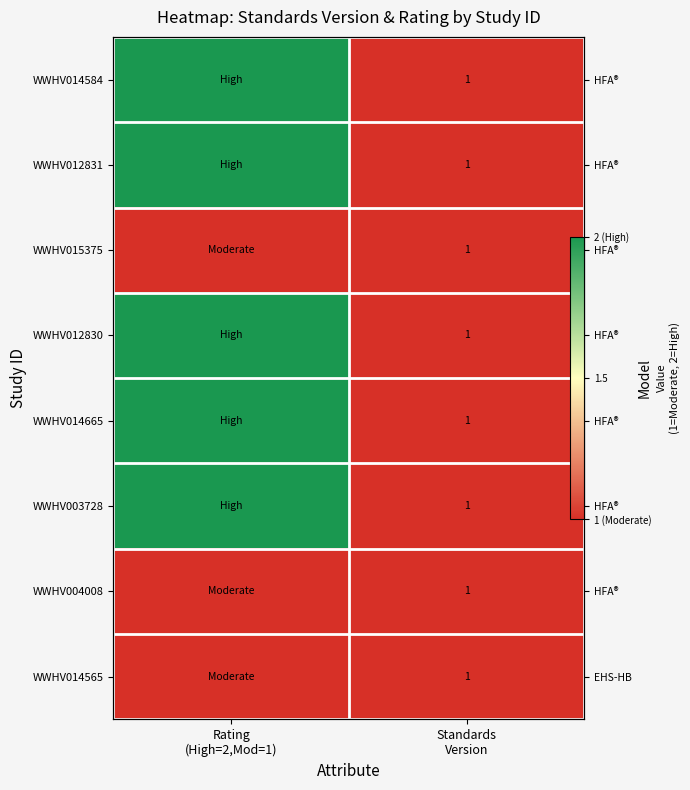

Which series has the widest spread of values?

WWHV014584